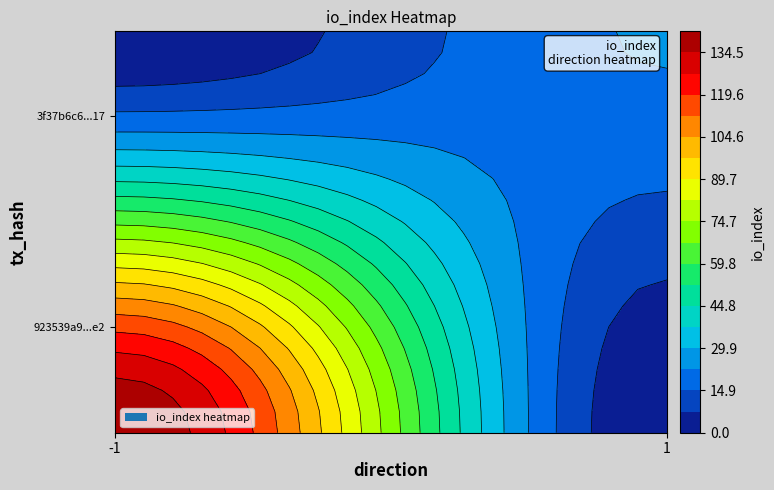

Reading left to right, extract all data points from this chart.

923539a9691433f201b2a371c306a0e459c76e2: direction=-1	io_index=142
3f37b6c6e9cdd3f505aed35b45dcb8cdc84dd17: direction=1	io_index=23